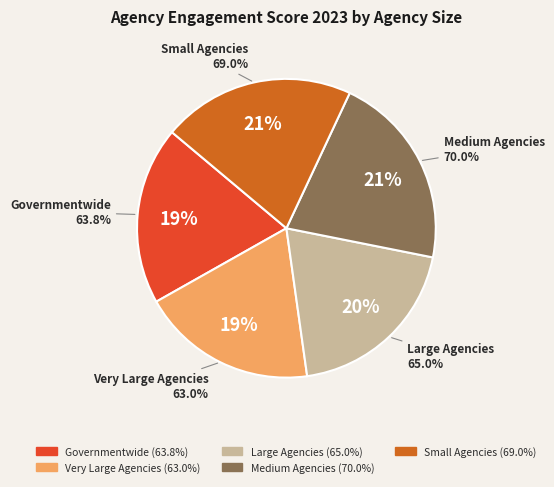

Does Governmentwide account for over 50% of the chart?

No